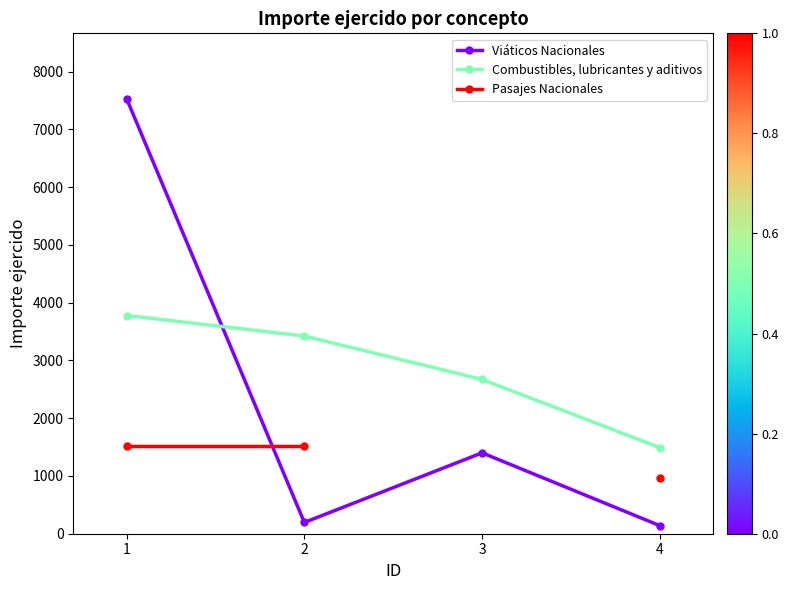

What are all the series names shown in the legend?

Viáticos Nacionales, Combustibles, lubricantes y aditivos, Pasajes Nacionales